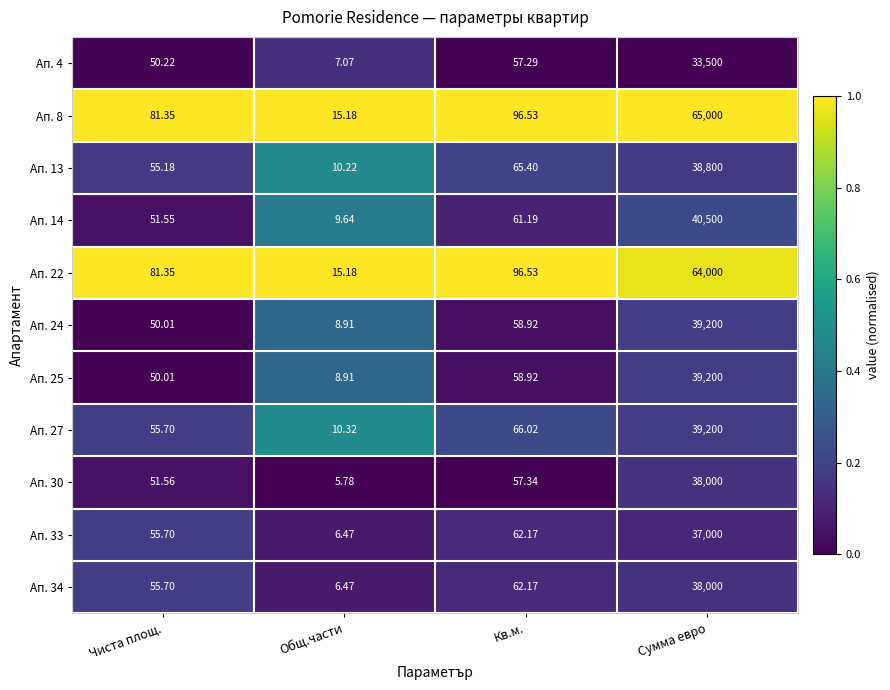

Rank the categories by Ап. 33 value from lowest to highest.

Общ.части, Чиста площ., Кв.м., Сумма евро